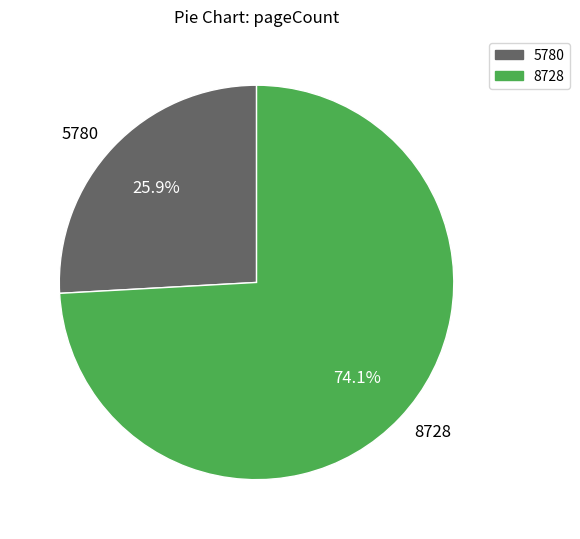

Which category has the biggest portion of the pie?

8728